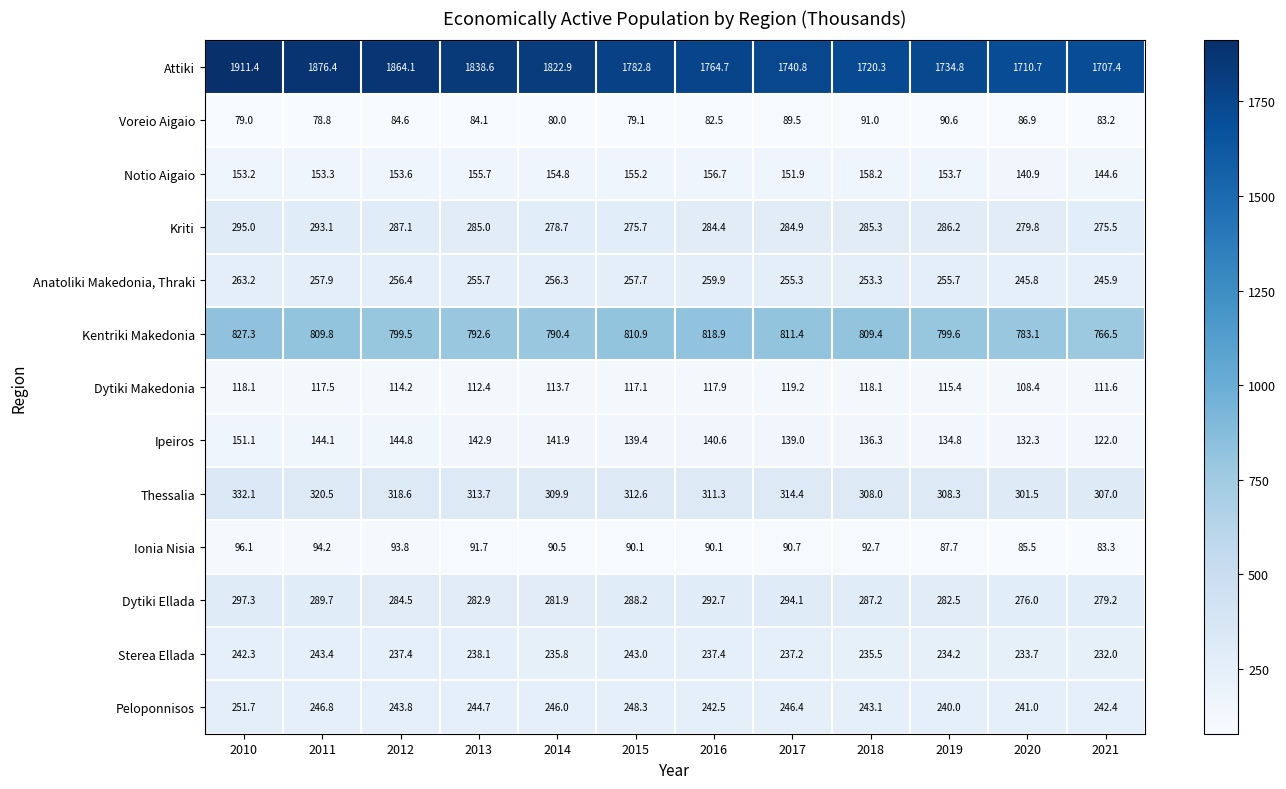

Which category has the highest value across all series?

2010